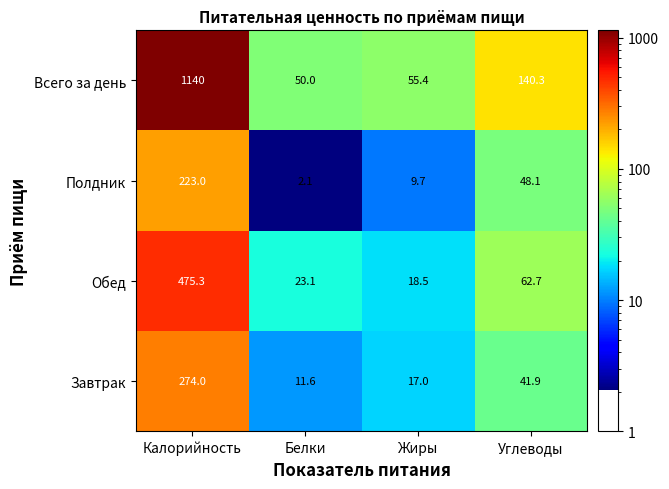

What is the sum of the Обед values at Жиры and Калорийность?

493.8